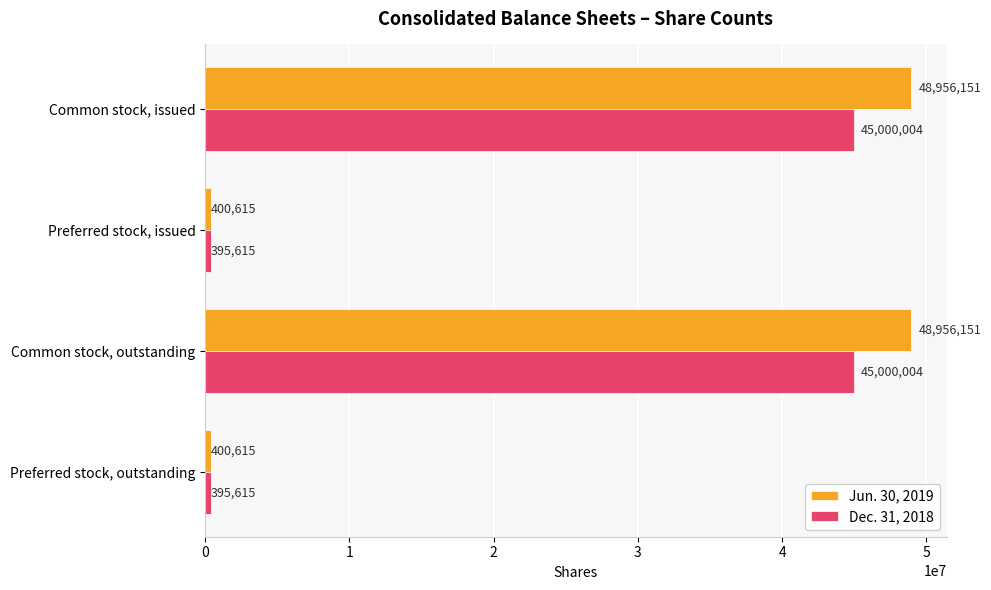

Rank the series by their average value, from highest to lowest.

Jun. 30, 2019, Dec. 31, 2018